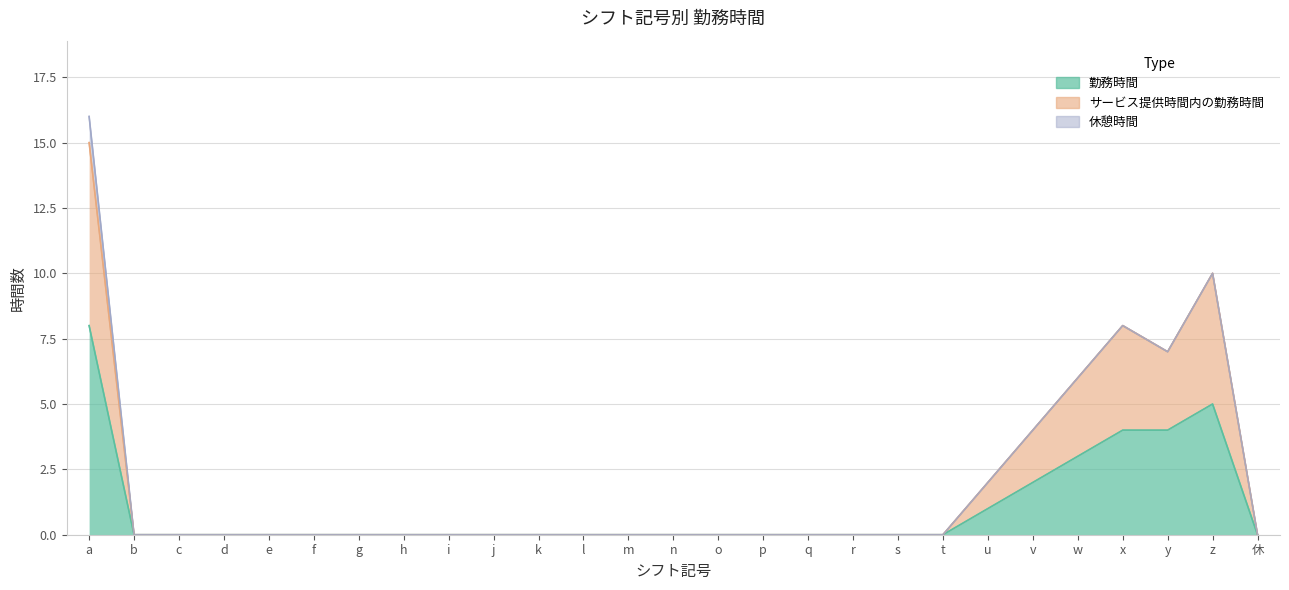

True or false: 勤務時間 and サービス提供時間内の勤務時間 intersect in this chart.

False